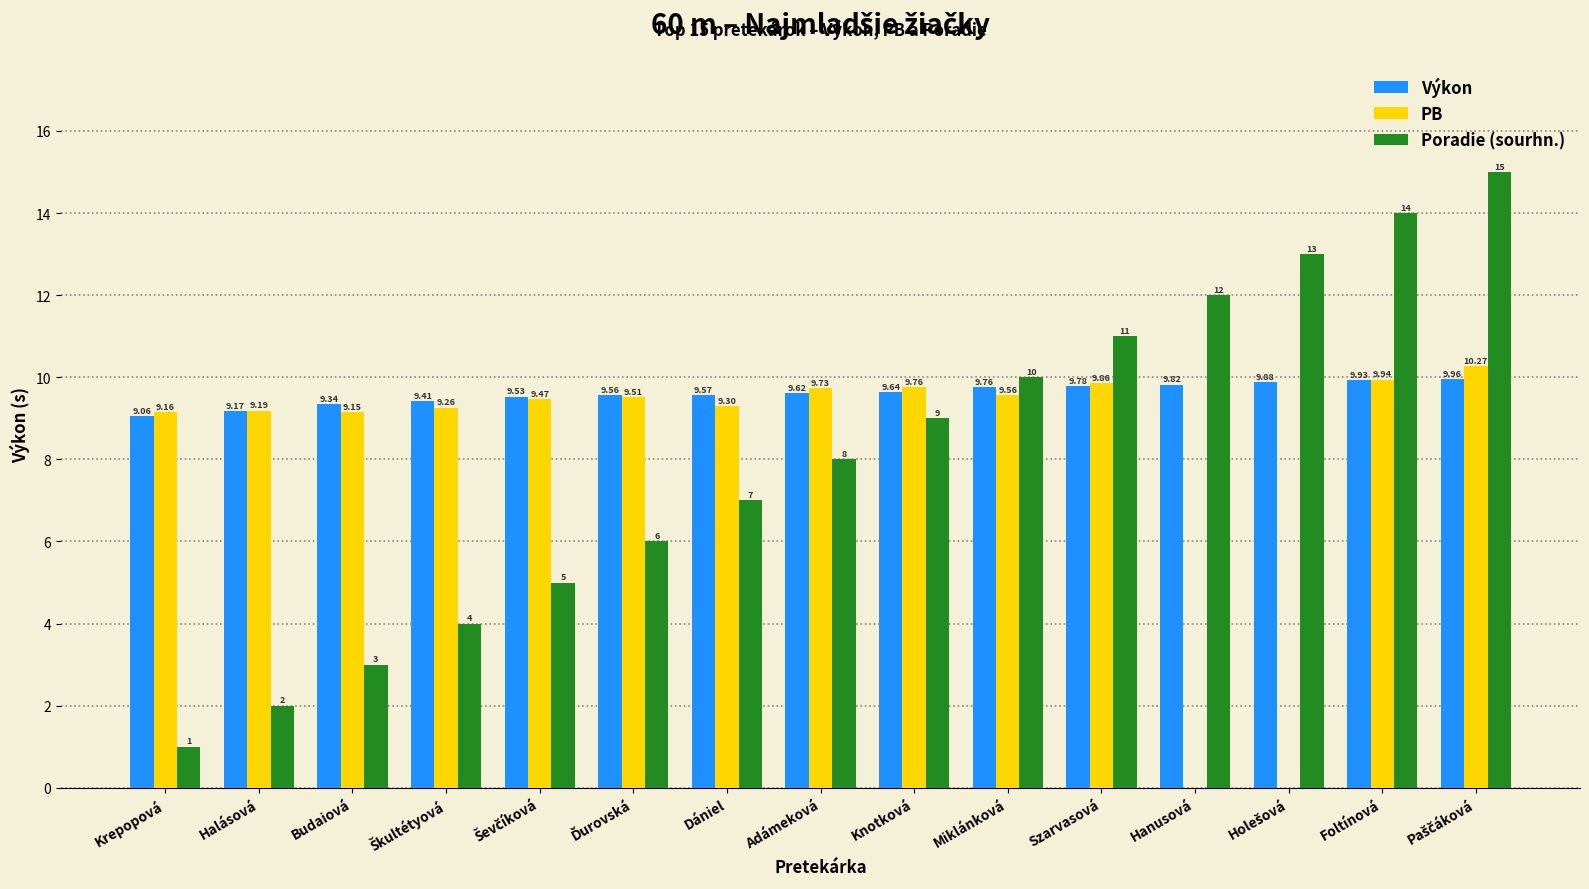

How many categories are shown in the chart?

15